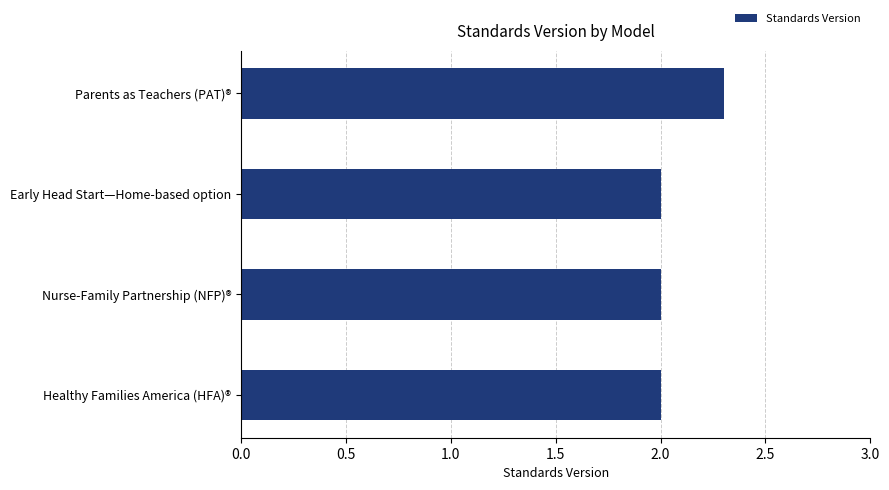

True or false: the data shows 2.0 at Nurse-Family Partnership (NFP)®.

True